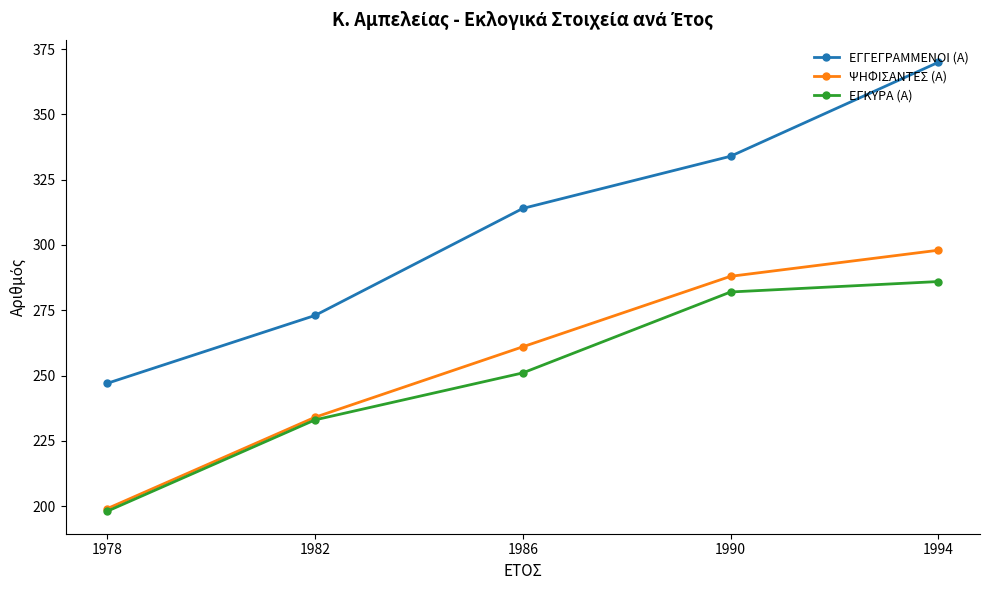

At which label is ΕΓΓΕΓΡΑΜΜΕΝΟΙ (Α) closest to 308?

1986